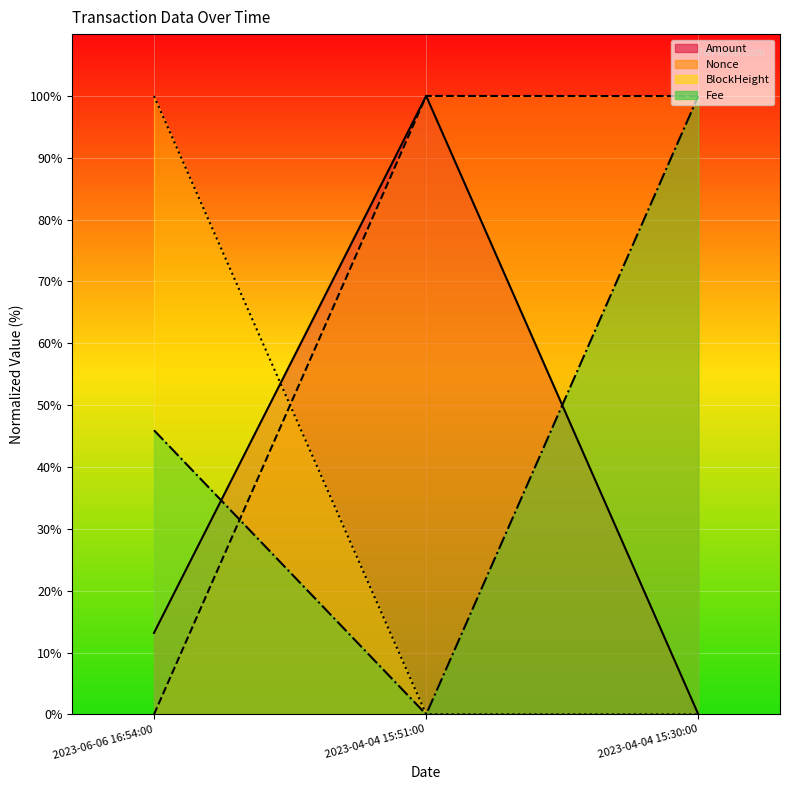

What is the maximum value shown in the chart?

100.0